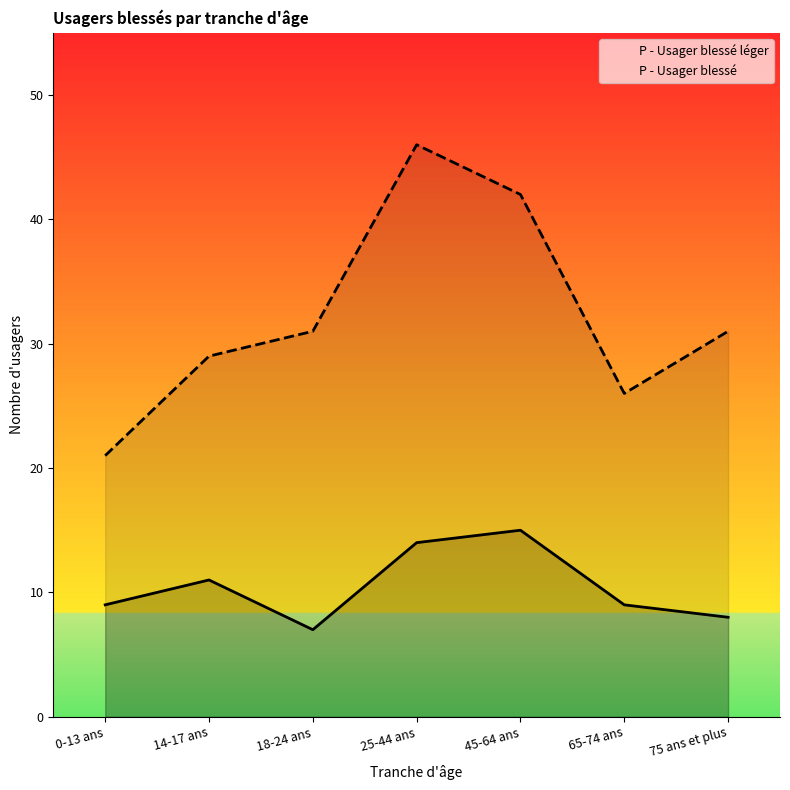

At 65-74 ans, list the series in order from largest to smallest.

P - Usager blessé, P - Usager blessé léger